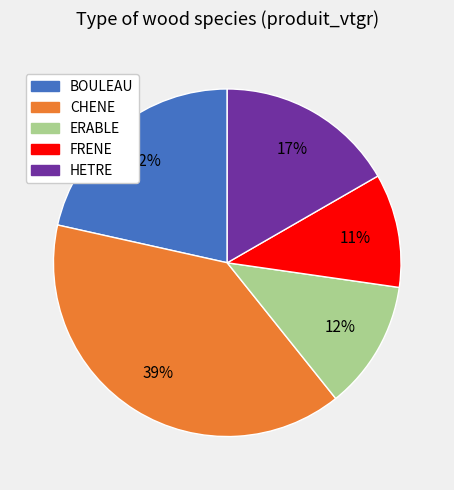

To the nearest percent, what is the difference between the HETRE and ERABLE slice percentages?

5%